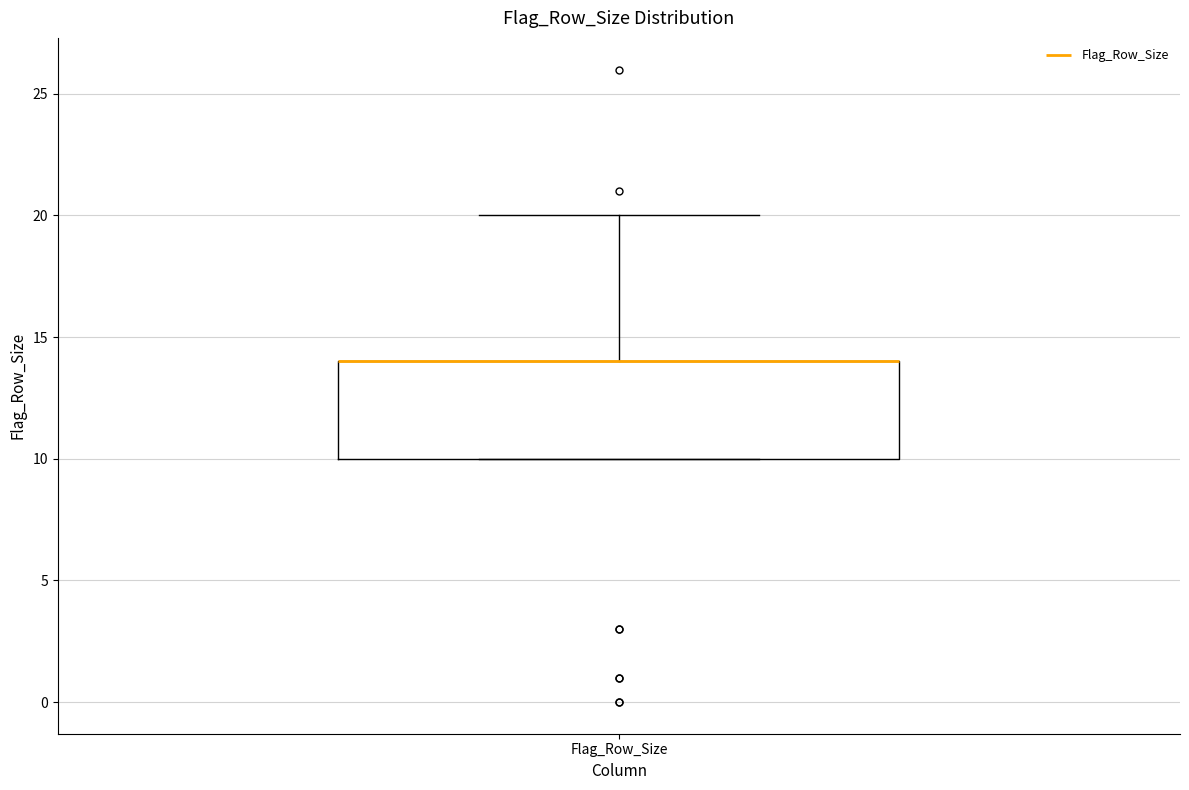

Transcribe this box plot: give where the median line is, the range the box spans, and where the two whiskers end, as read against the y-axis. The values are not printed on the chart, so give them approximately, as read against the axis.

median 14 (drawn on the box's upper edge), box 10 to 14, whiskers 10 to 20